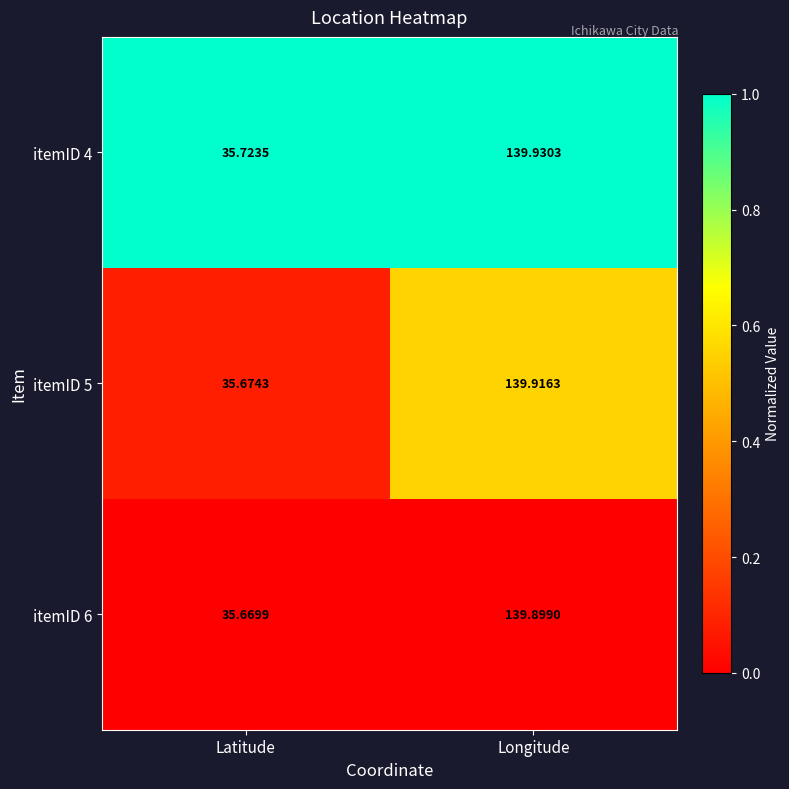

Where does the itemID 4 series first go above 139?

Longitude